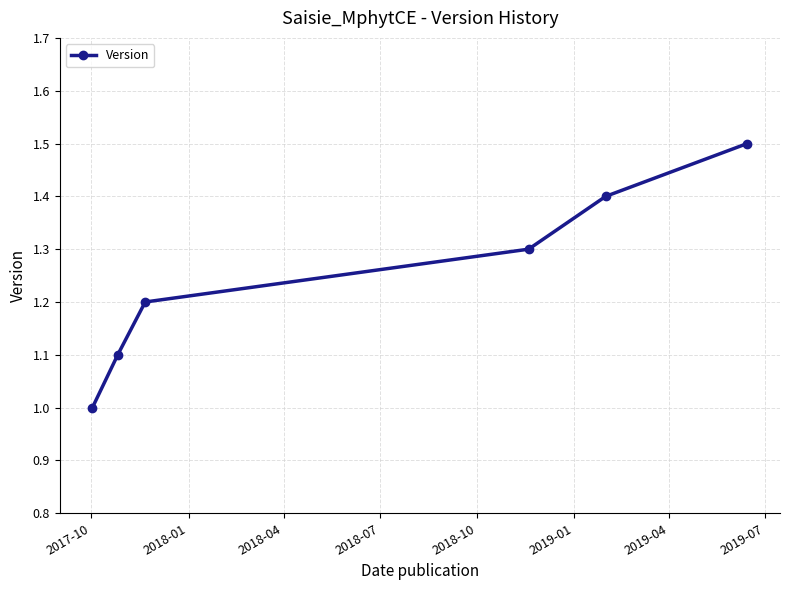

What is the smallest value displayed?

1.0